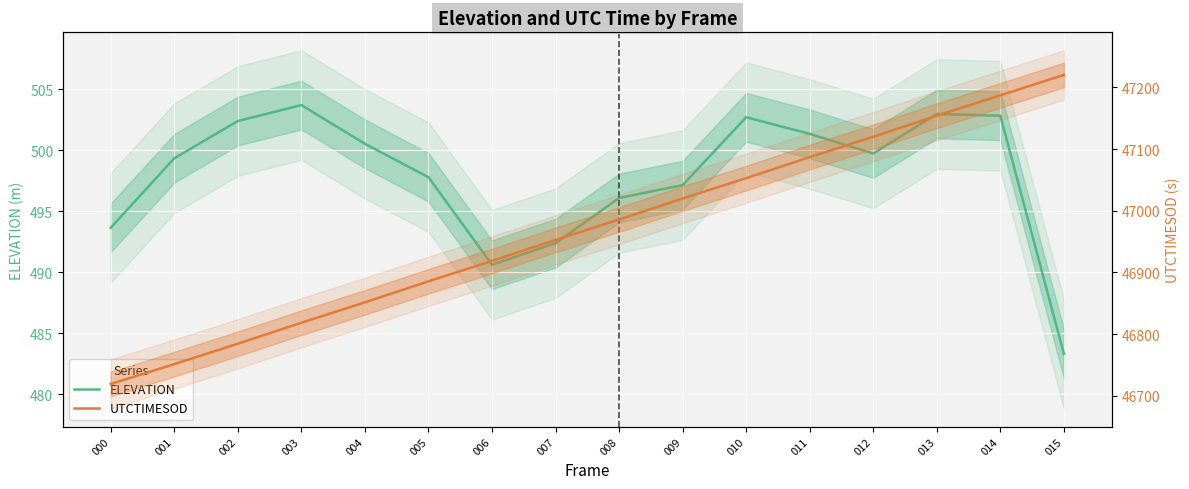

What is the total value across all series at 003?

47322.3